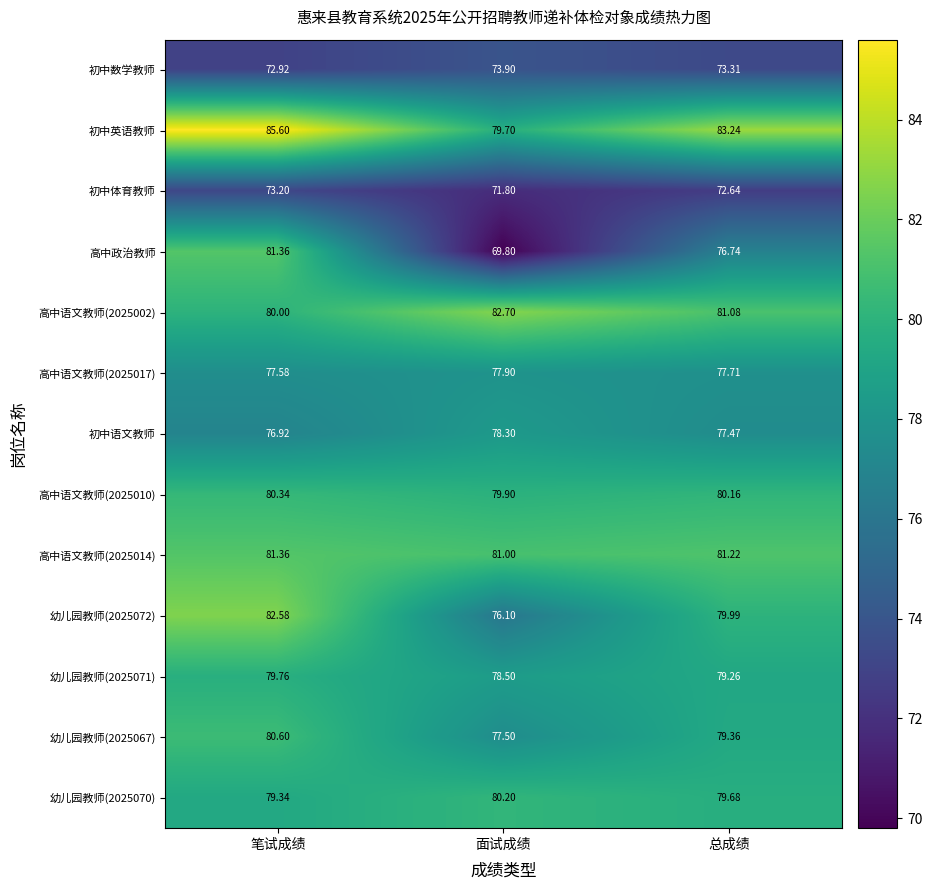

How many data points in 高中语文教师(2025014) are above 81?

2